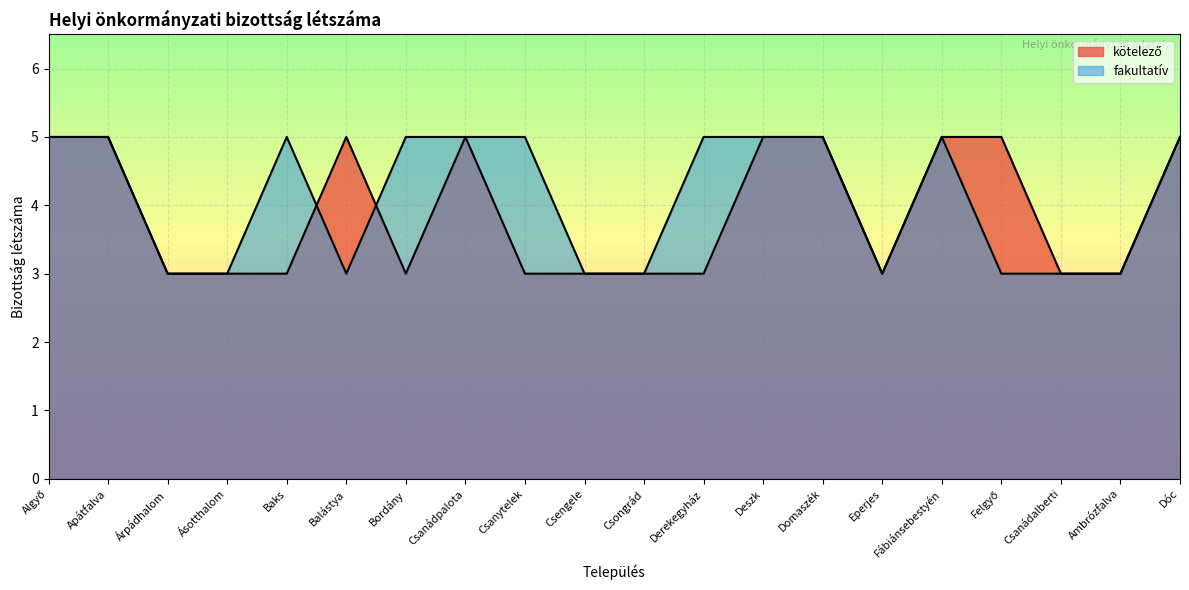

What is the total value across all series at Deszk?

10